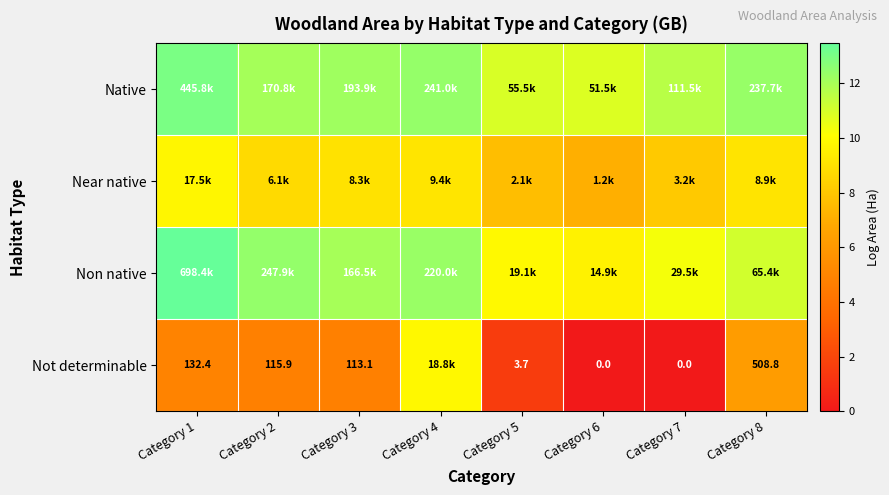

Which category has the lowest value across all series?

Category 6